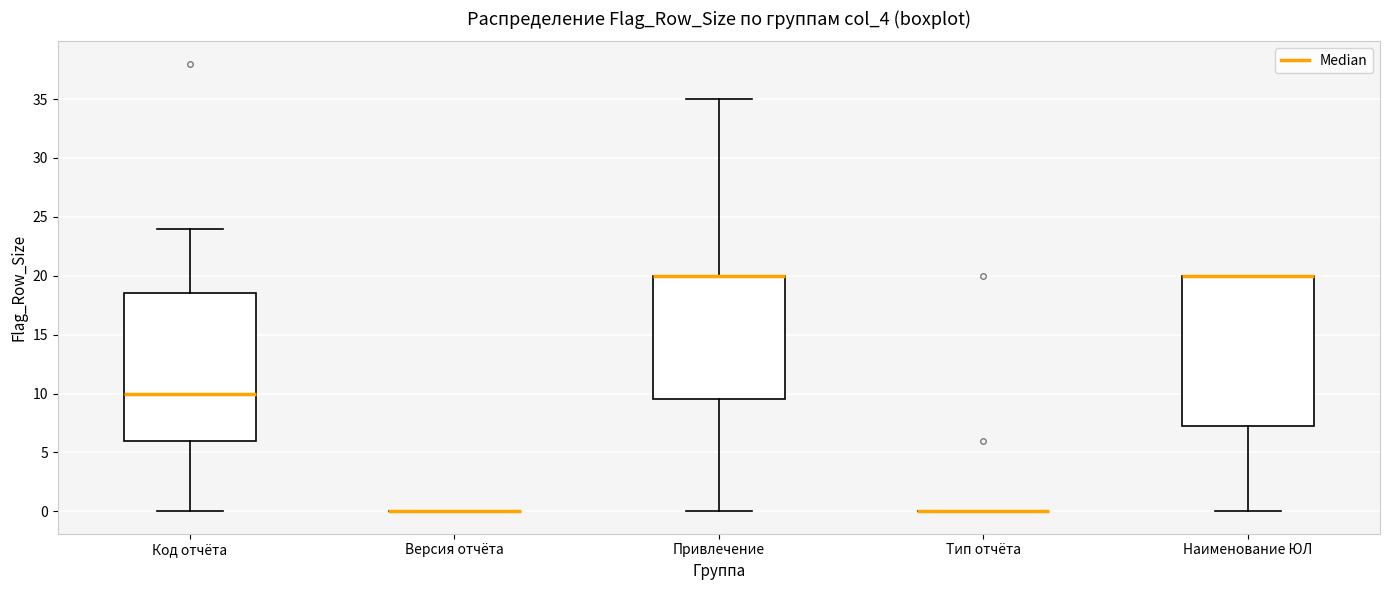

Reading left to right, transcribe this box plot: for each box, give where its median line is, the range the box spans, and where its two whiskers end, as read against the y-axis. The values are not printed on the chart, so give them approximately, as read against the axis.

Код отчёта: median 10.0, box 6.0 to 18.5, whiskers 0.0 to 24.0
Версия отчёта: box collapsed to a line at 0.0, whiskers 0.0 to 0.0
Привлечение: median 20.0 (drawn on the box's upper edge), box 9.5 to 20.0, whiskers 0.0 to 35.0
Тип отчёта: box collapsed to a line at 0.0, whiskers 0.0 to 0.0
Наименование ЮЛ: median 20.0 (drawn on the box's upper edge), box 7.5 to 20.0, whiskers 0.0 to 20.0